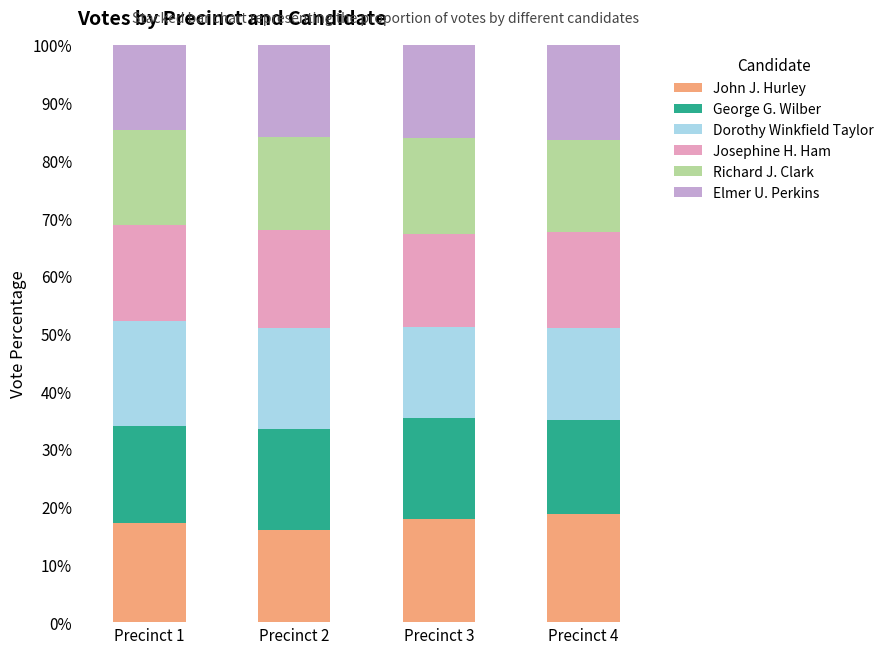

What is the total value across all series at Precinct 3?

100.0